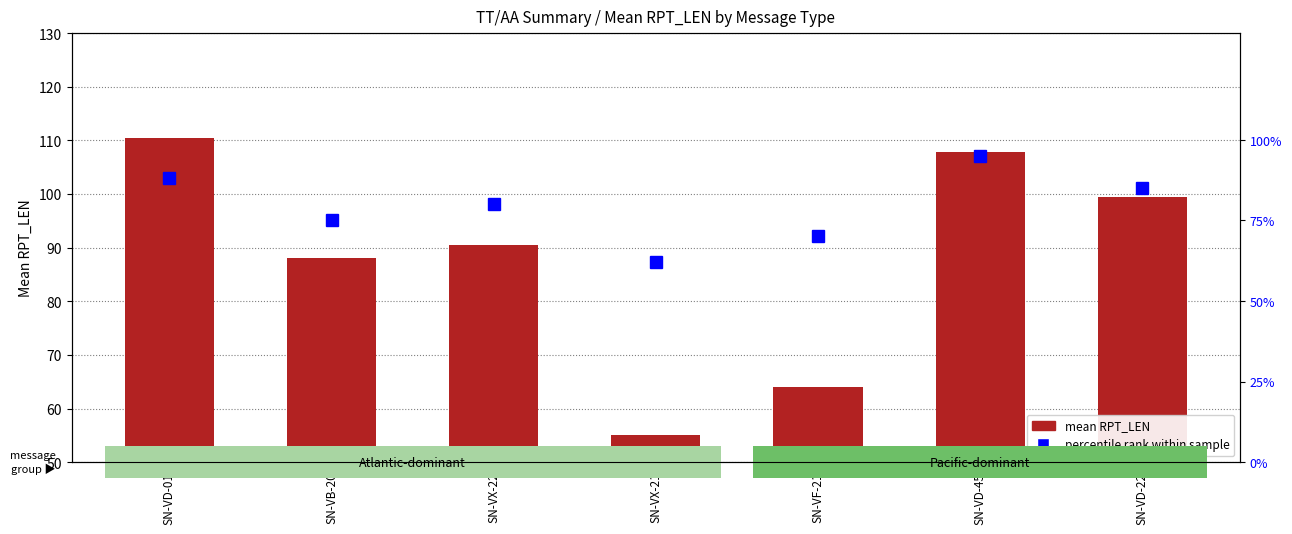

Reading right to left, extract all data points from this chart.

mean RPT_LEN: SN-VD-22=99.4	SN-VD-45=107.8	SN-VF-21=64.0	SN-VX-21=55.0	SN-VX-22=90.5	SN-VB-20=88.0	SN-VD-01=110.5
percentile rank within sample: SN-VD-22=85.0	SN-VD-45=95.0	SN-VF-21=70.0	SN-VX-21=62.0	SN-VX-22=80.0	SN-VB-20=75.0	SN-VD-01=88.0